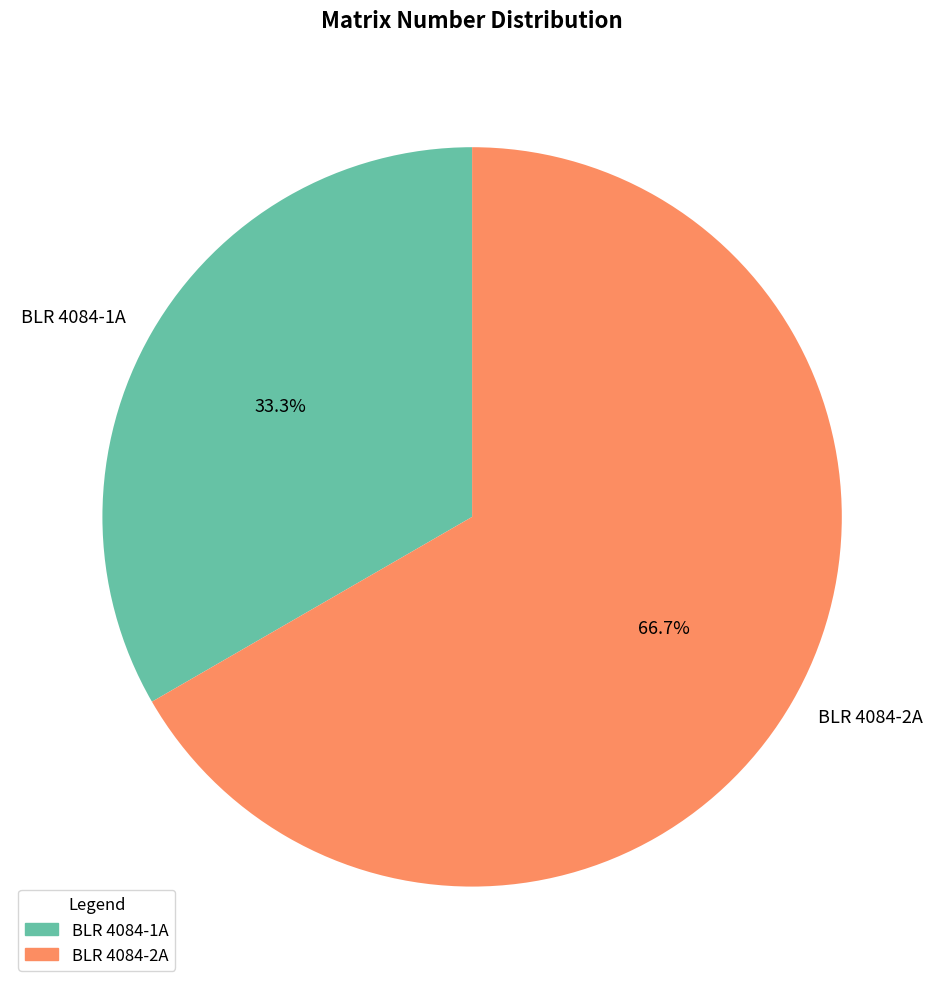

Rank the categories by value from lowest to highest.

BLR 4084-1A, BLR 4084-2A